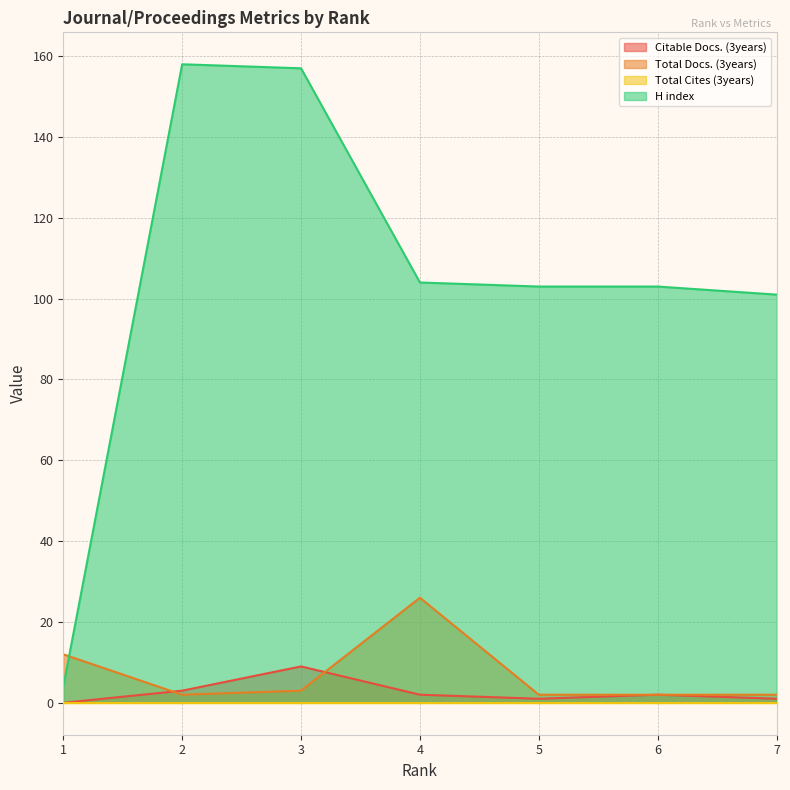

True or false: Citable Docs. (3years) and Total Docs. (3years) cross at least once.

True